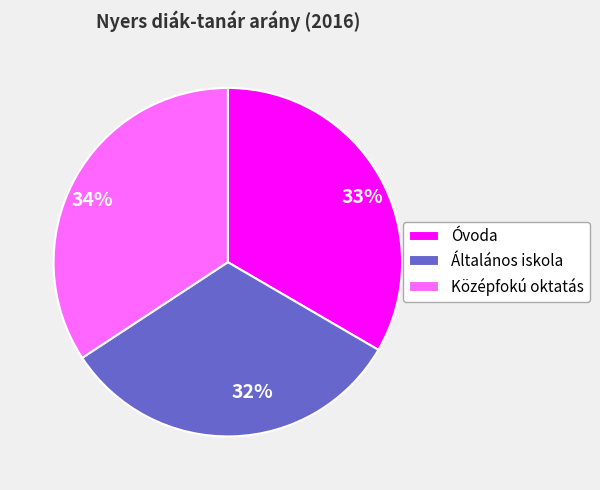

How many segments does this pie chart have?

3